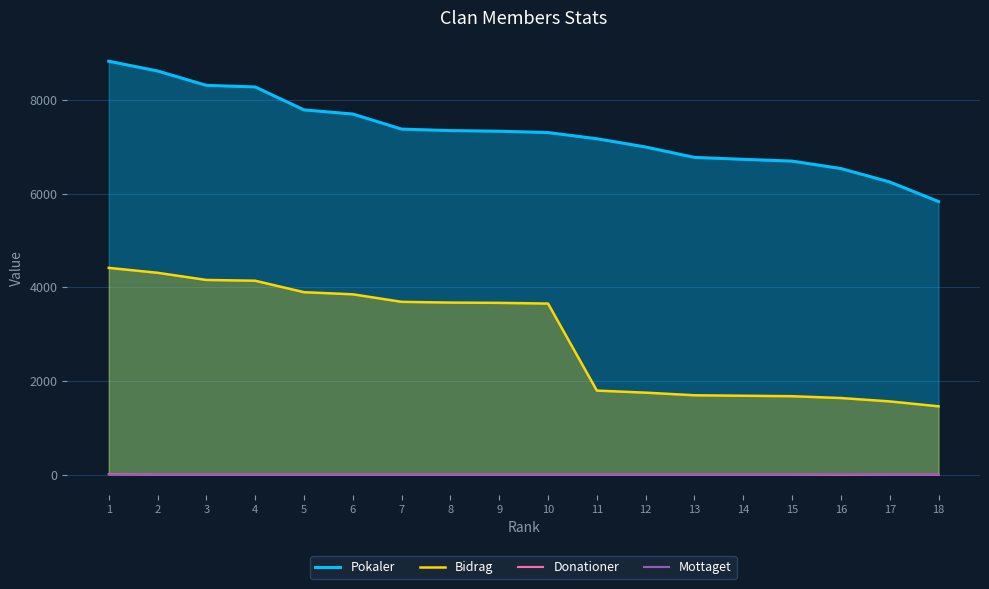

Rank the series at 5 from highest to lowest value.

Pokaler, Bidrag, Donationer, Mottaget